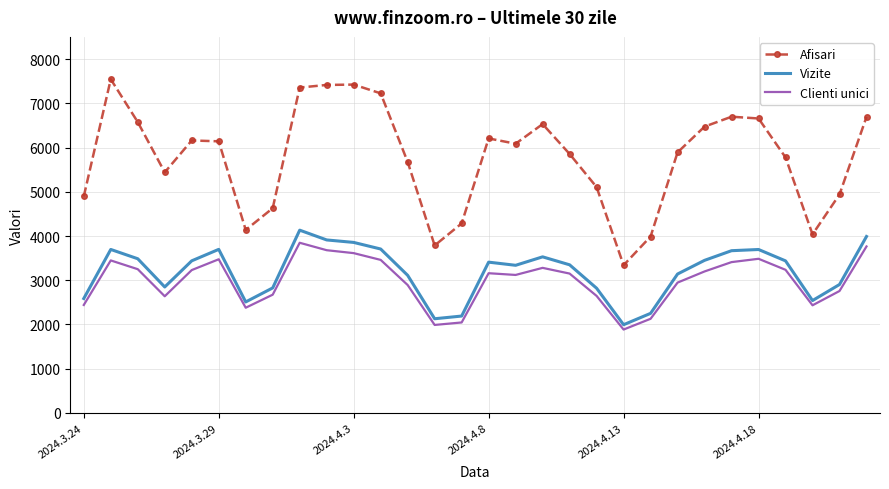

What is the maximum value shown in the chart?

7543